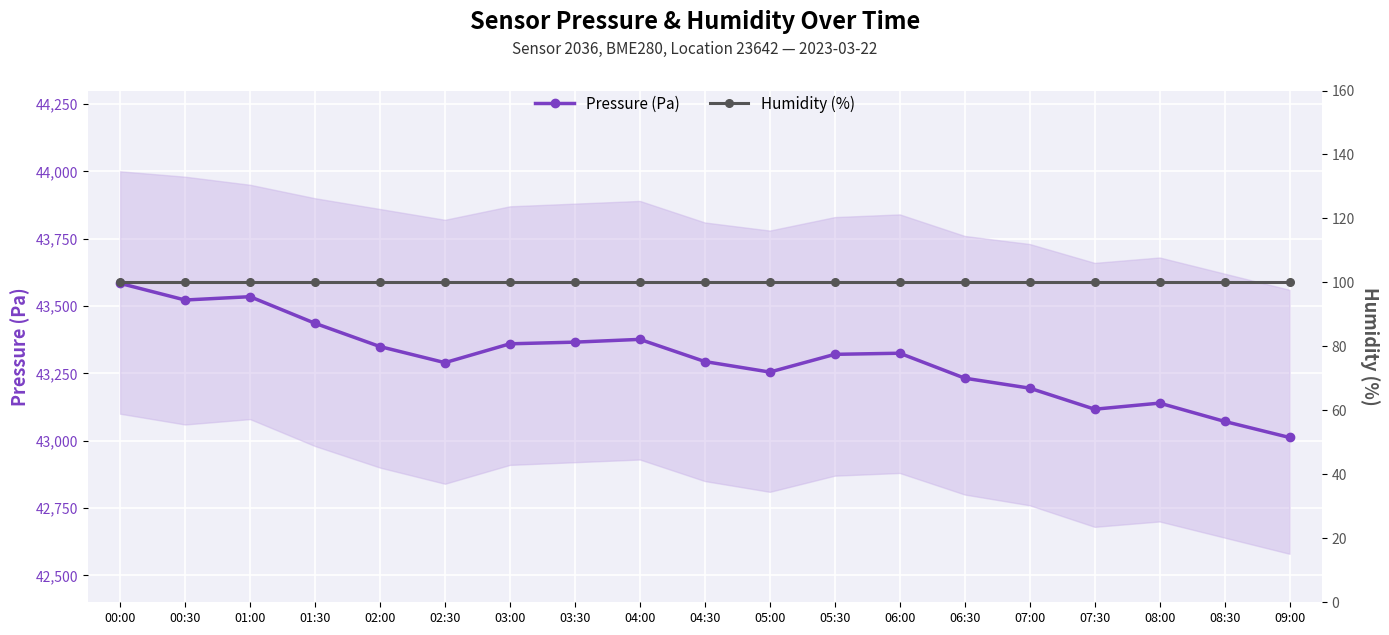

At which category is the sum across all series the highest?

00:00